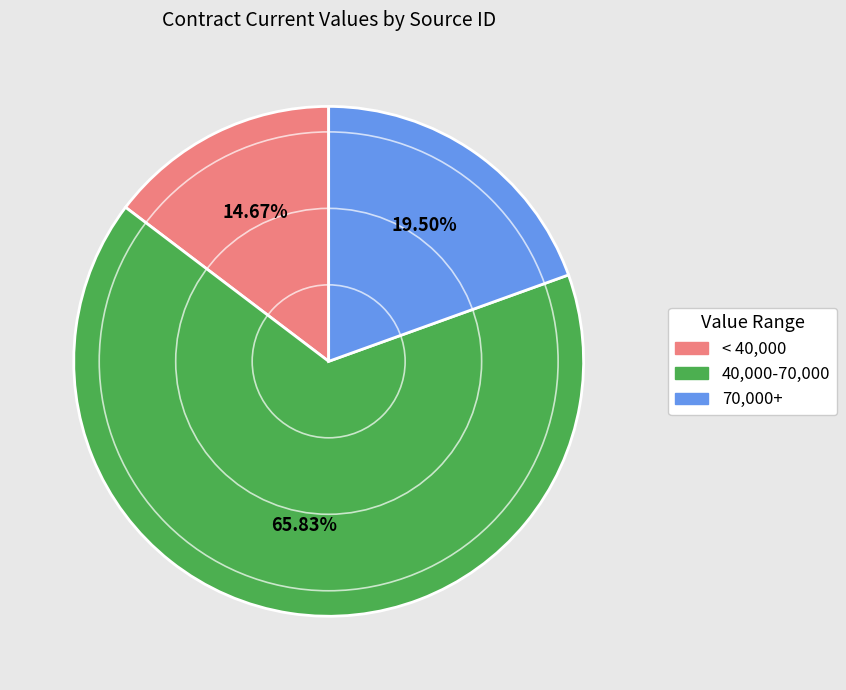

Does 70,000+ represent more than half of the total?

No